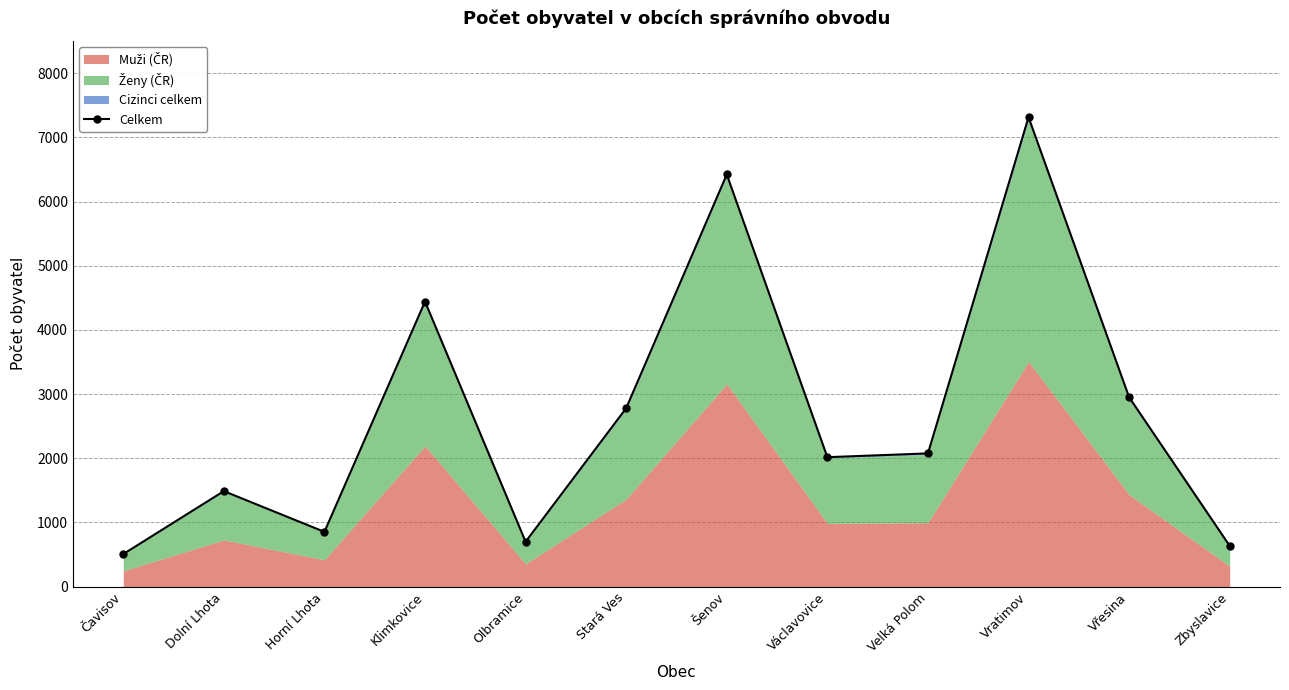

At which category does the data reach its first local peak?

Dolní Lhota